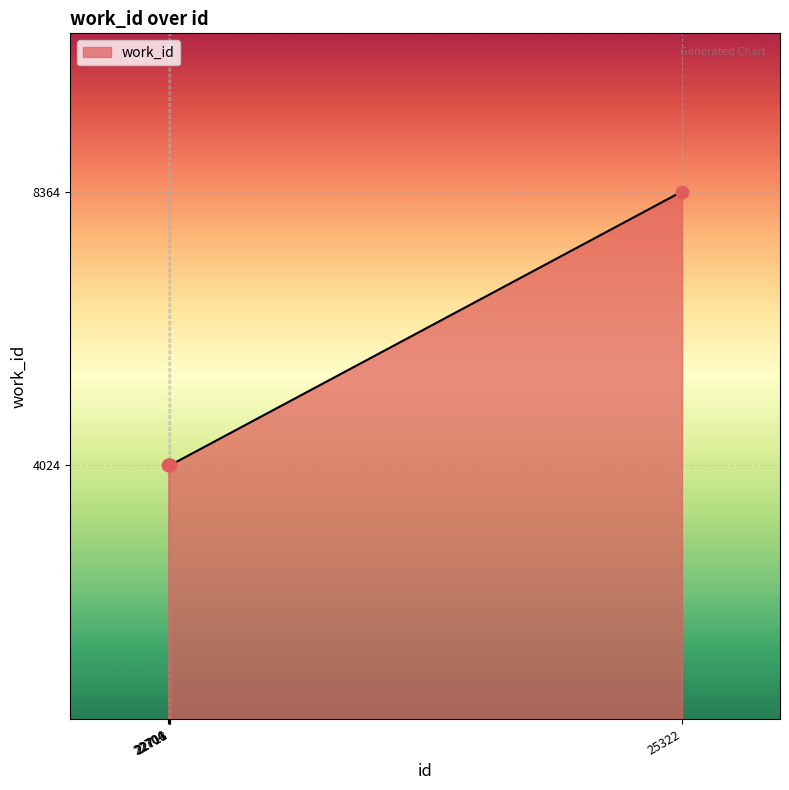

What is the ratio of the value at 22711 to the value at 22704?

1.0